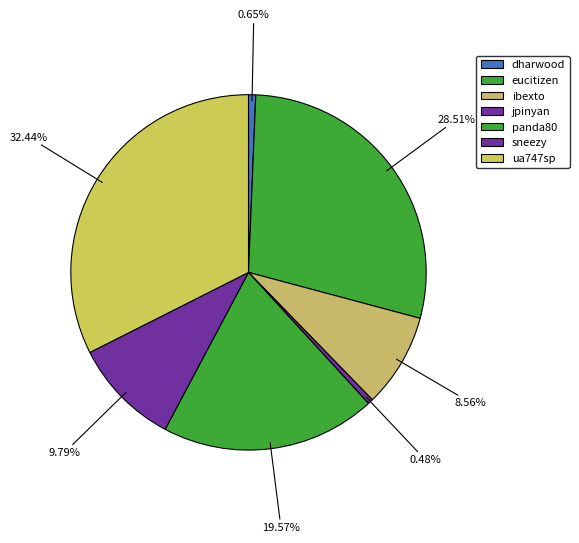

Between sneezy and ibexto, which is larger?

sneezy